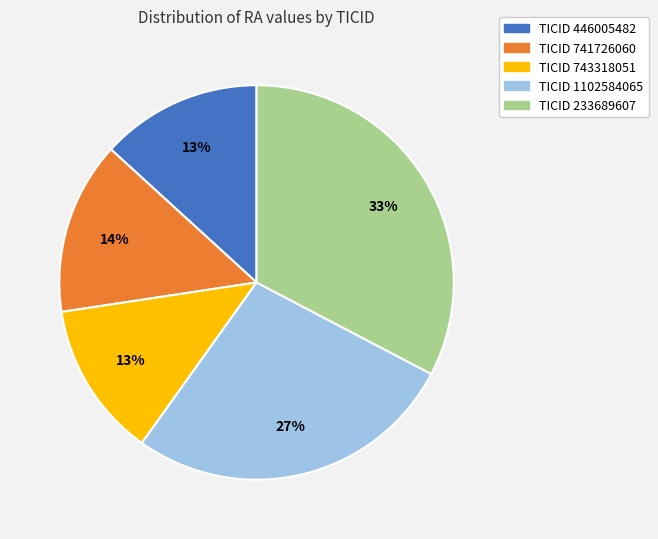

To the nearest percent, what is the difference between the largest and smallest slice percentages?

20%